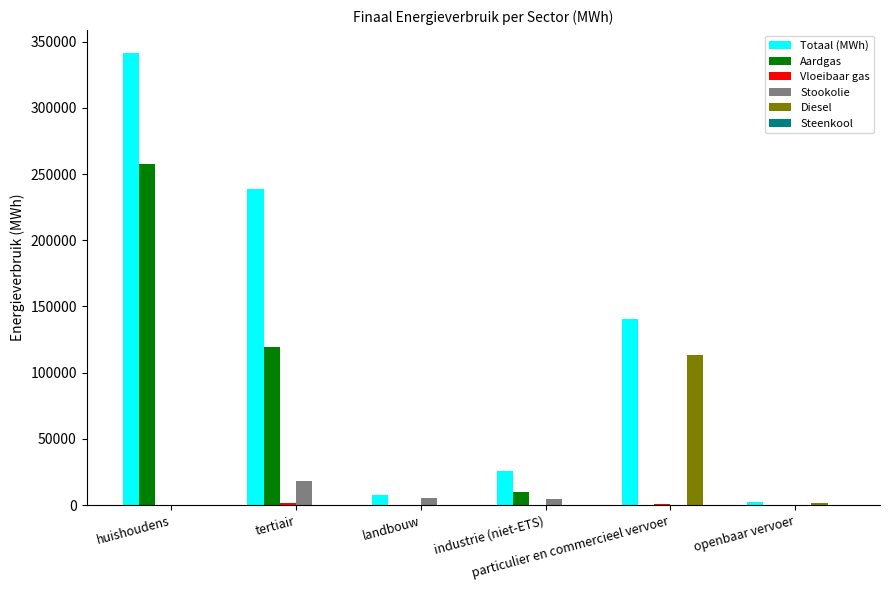

What is the sum of the Diesel values at particulier en commercieel vervoer and tertiair?

113471.2